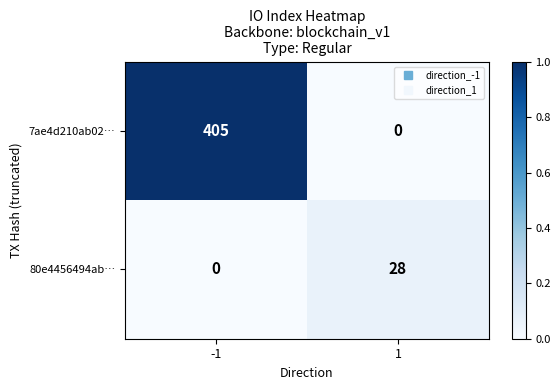

Reading left to right, list all the values displayed in this chart.

7ae4d210ab02…: 405	0
80e4456494ab…: 0	28